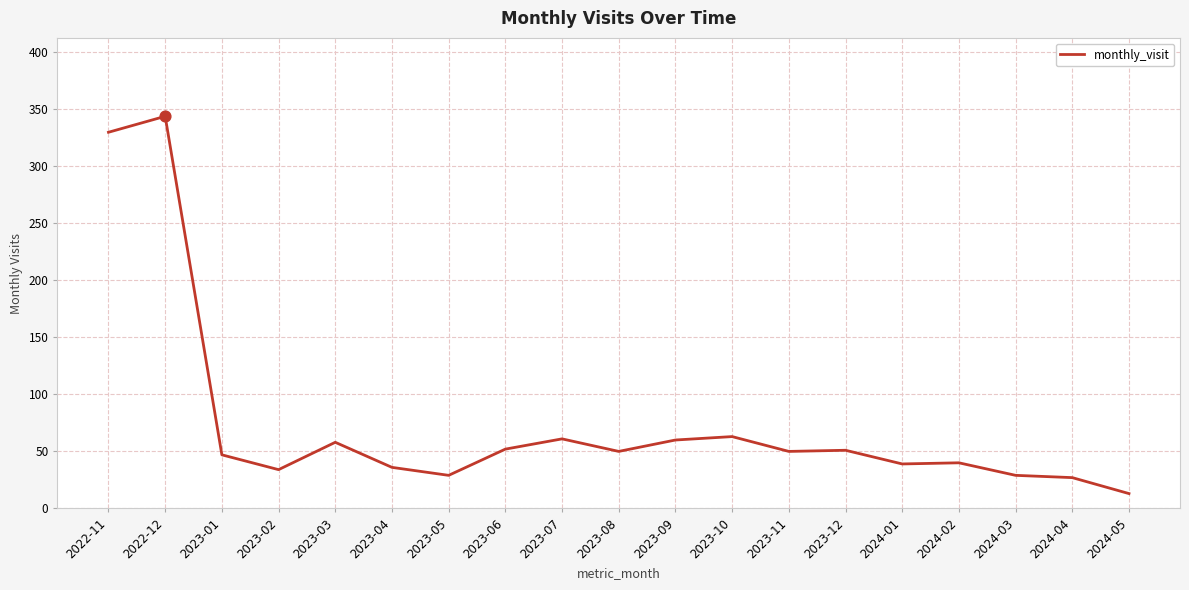

Approximately how many times larger is the value at 2024-05 compared to 2023-09?

0.2